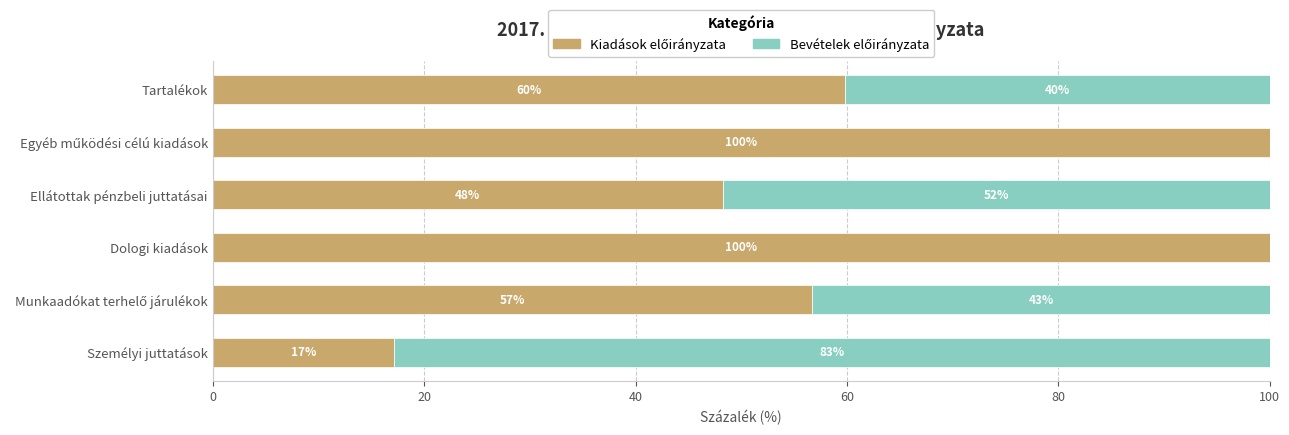

What is the difference between the second highest and second lowest values in the Bevételek előirányzata series?

51.7